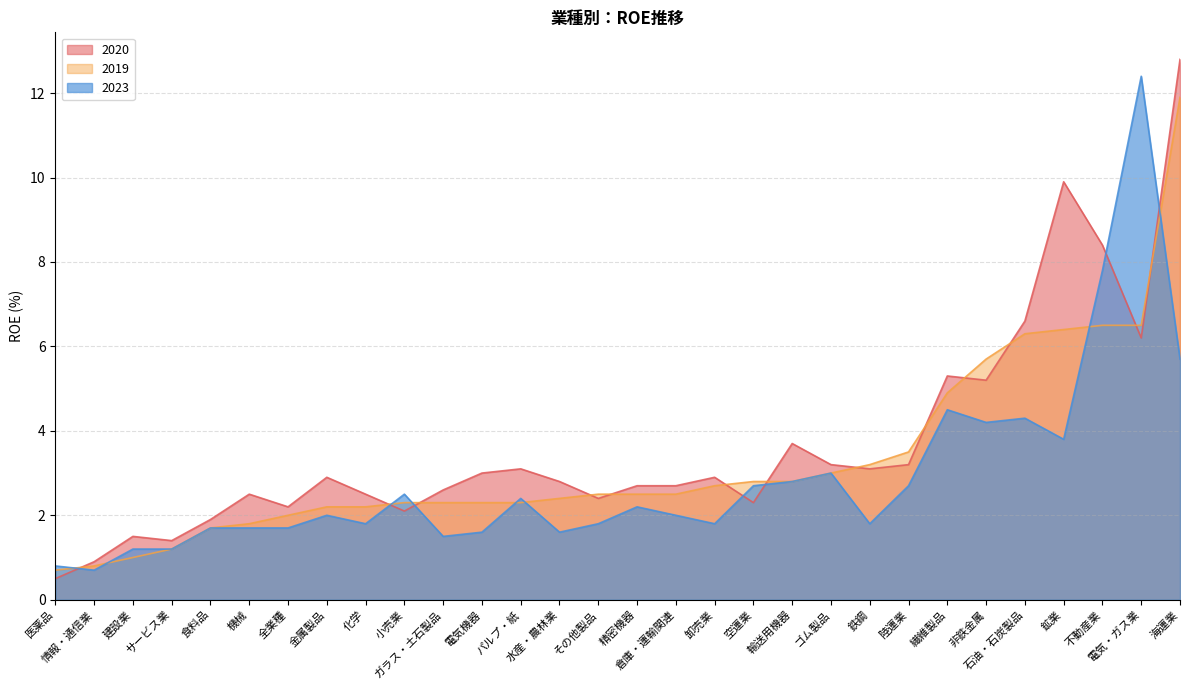

What is the highest value of the 2020 series?

12.8